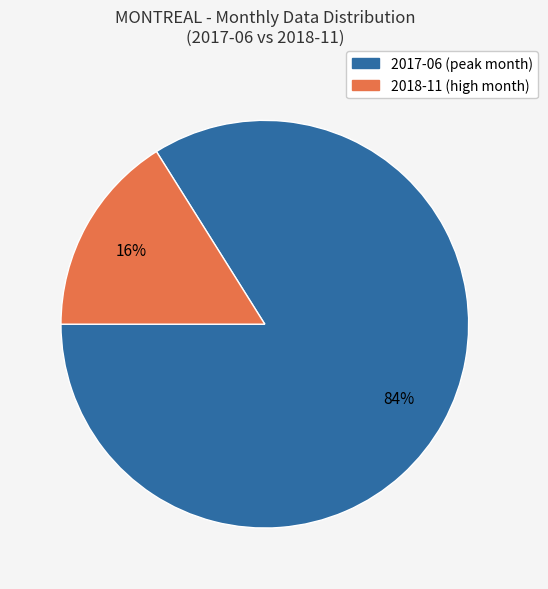

Count the number of slices in the pie.

2